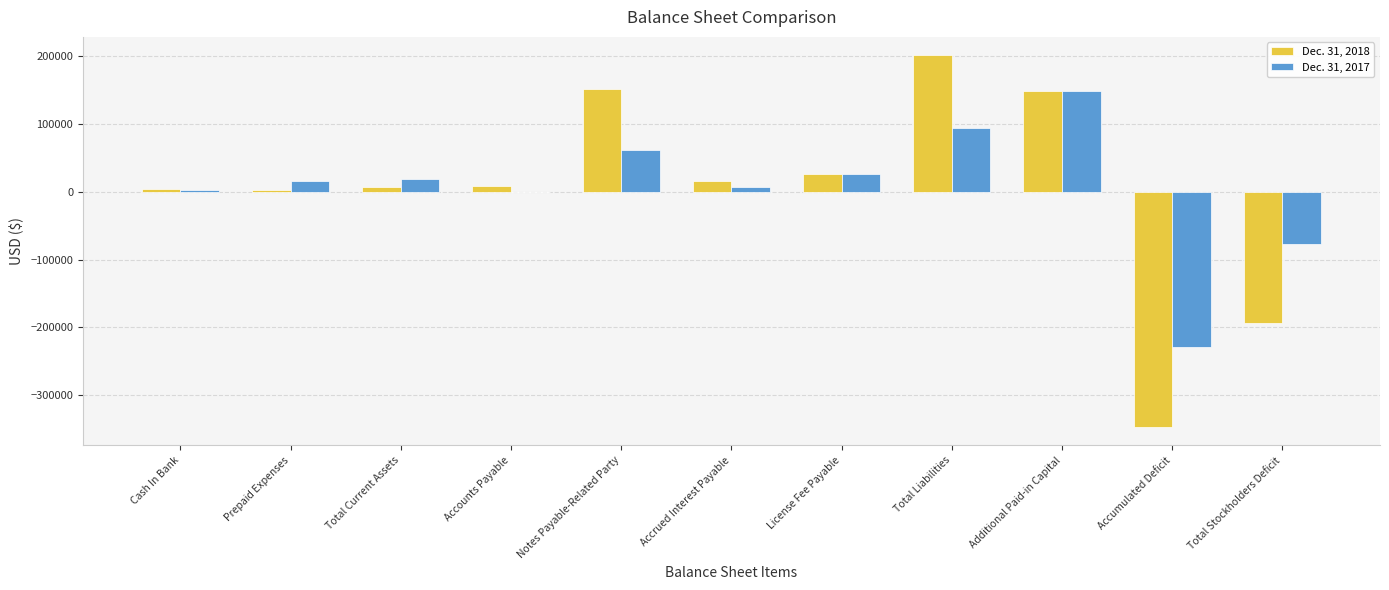

Does the chart contain stacked bars?

No